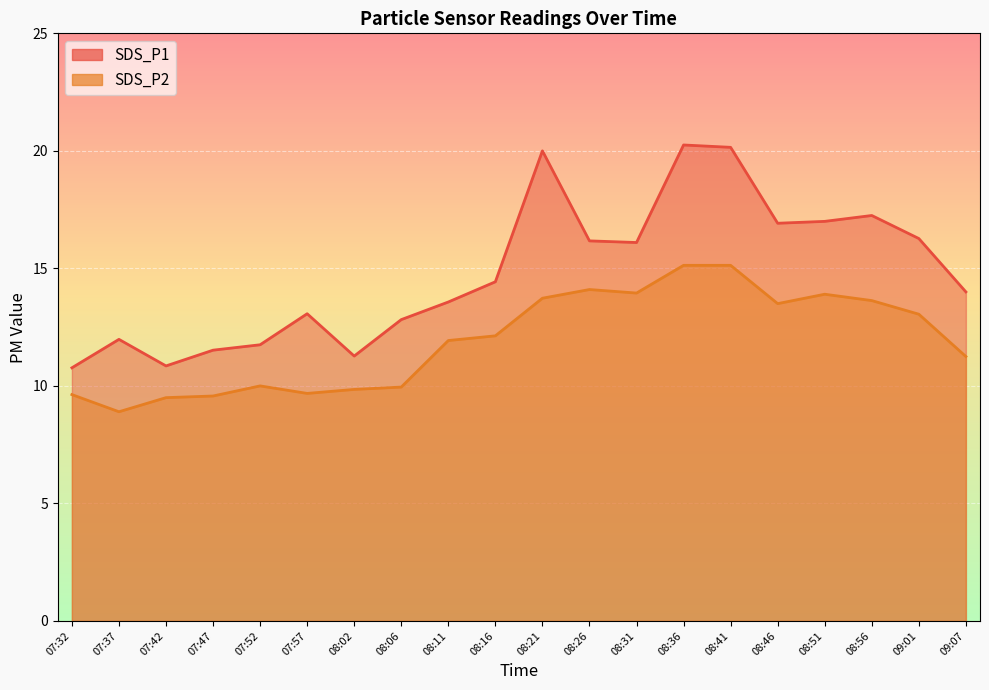

True or false: SDS_P1 and SDS_P2 cross at least once.

False